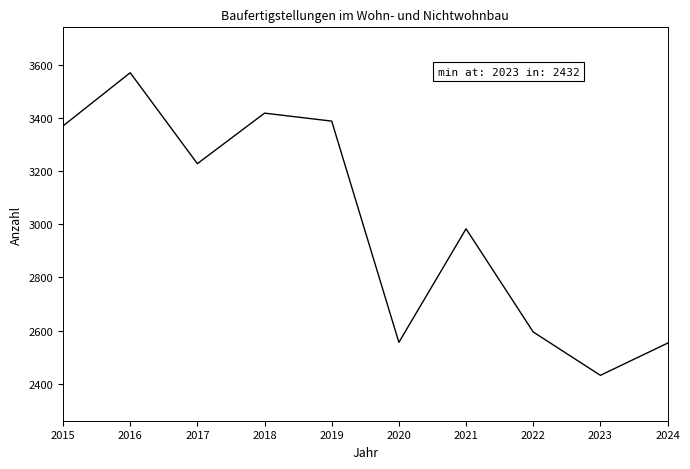

True or false: the data shows 5778 at 2017.

False